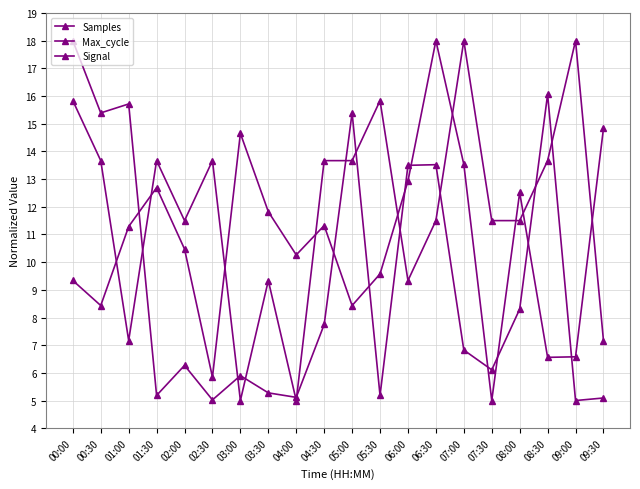

Which series has the largest range (max minus min)?

Samples